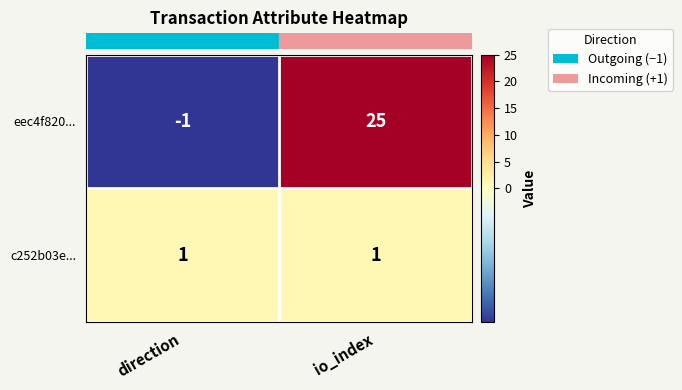

Which category has the lowest value across all series?

direction